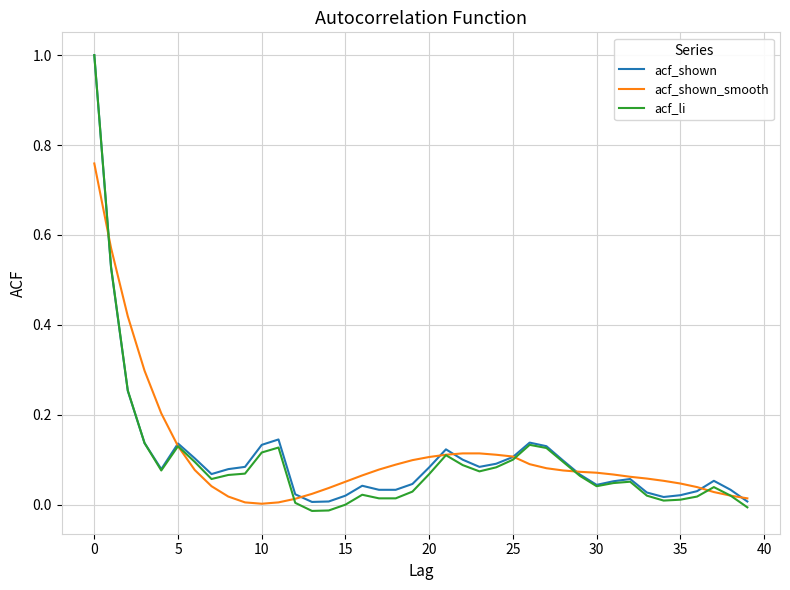

Which series has the widest spread of values?

acf_li